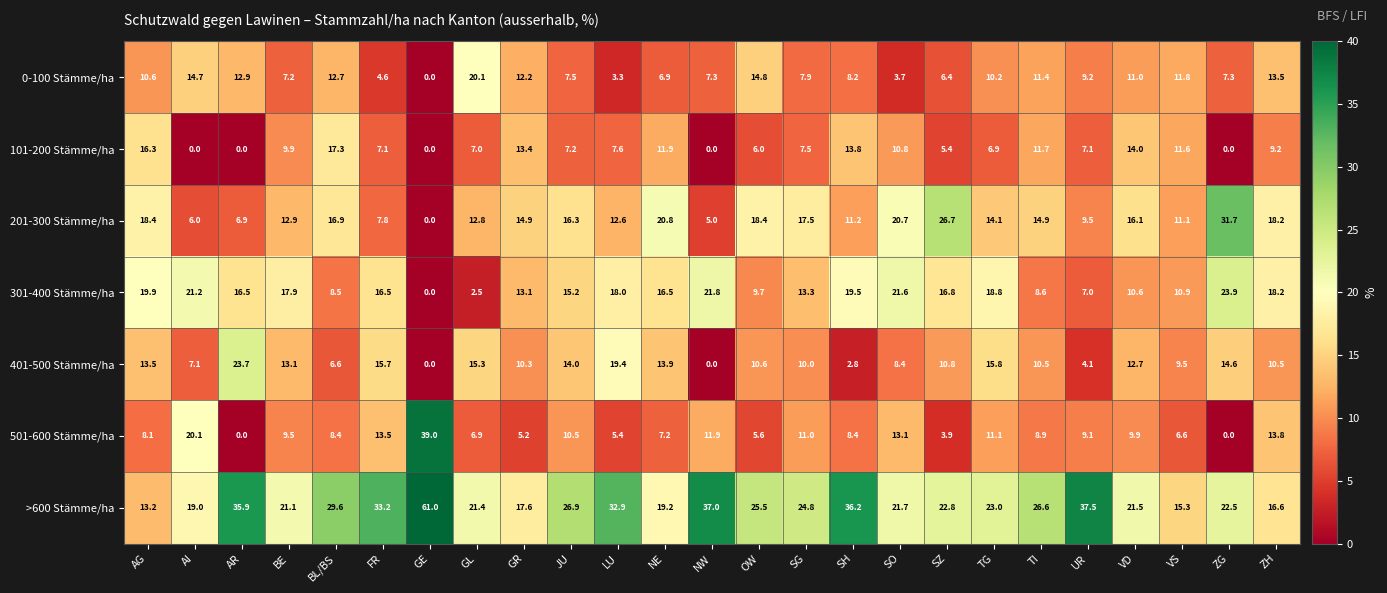

At how many categories does at least one series exceed 52?

1